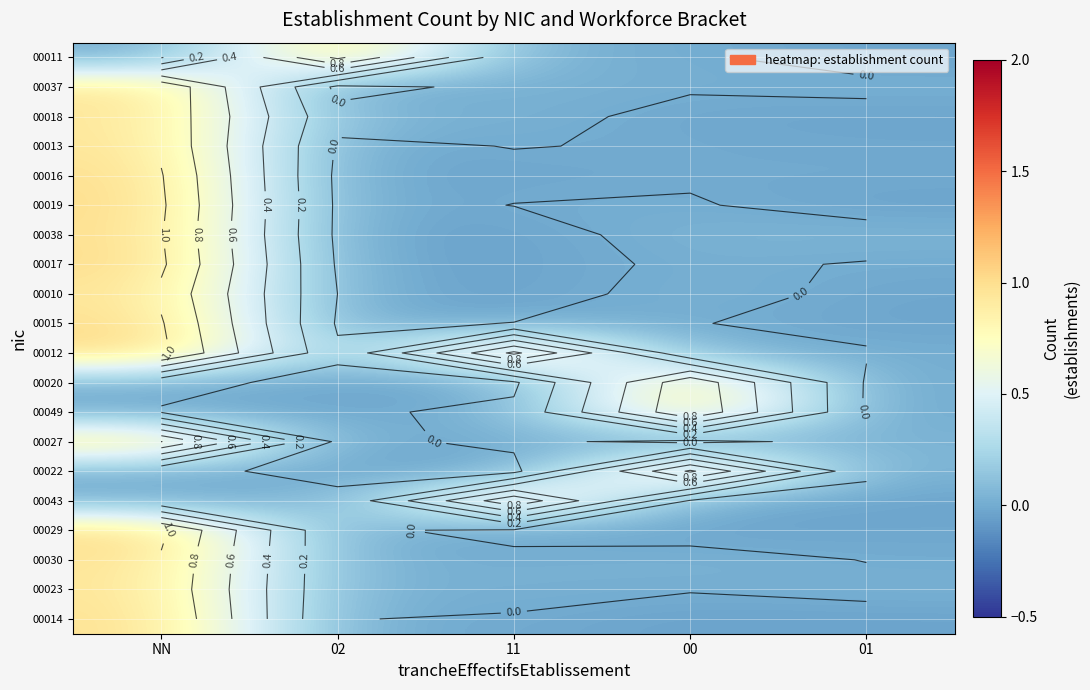

What is the sum of all 00019 values?

1.0